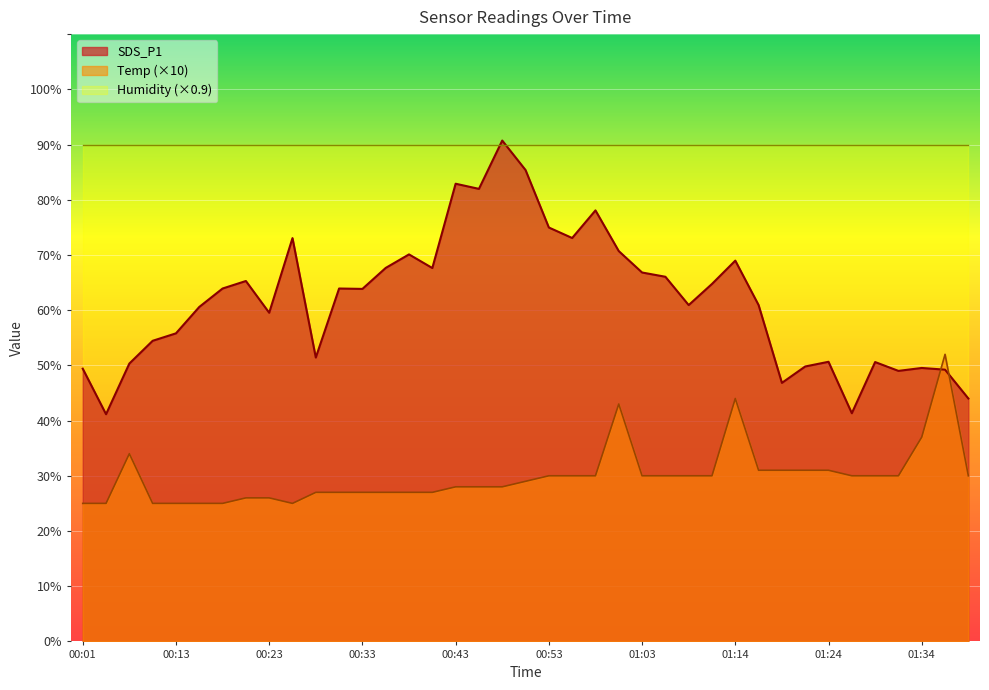

What position from the left is 00:06?

3